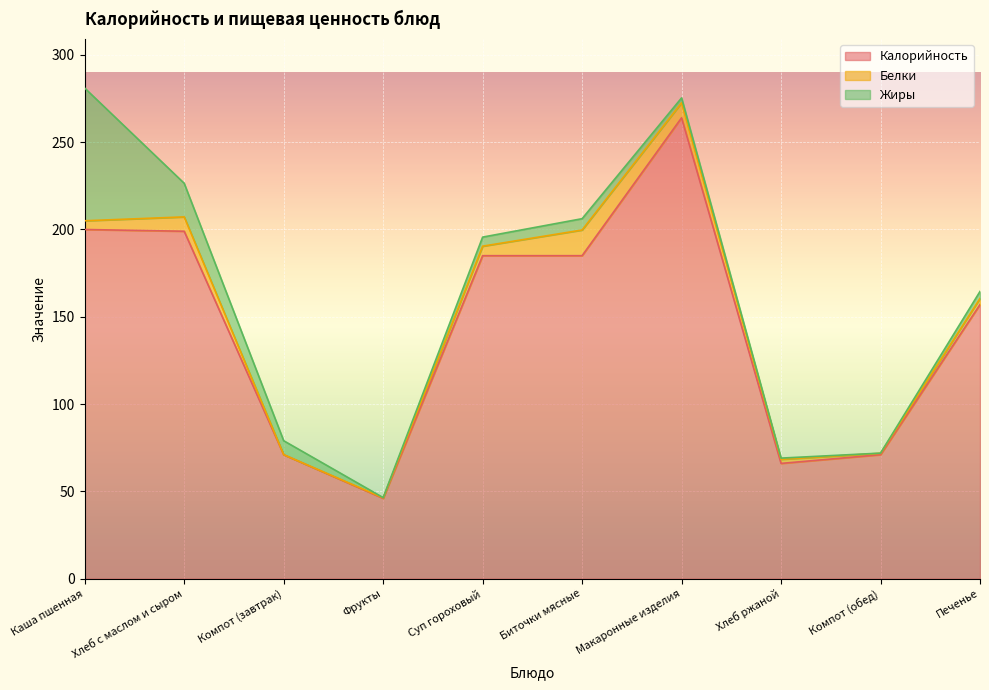

At which category is the sum across all series the highest?

Каша пшенная